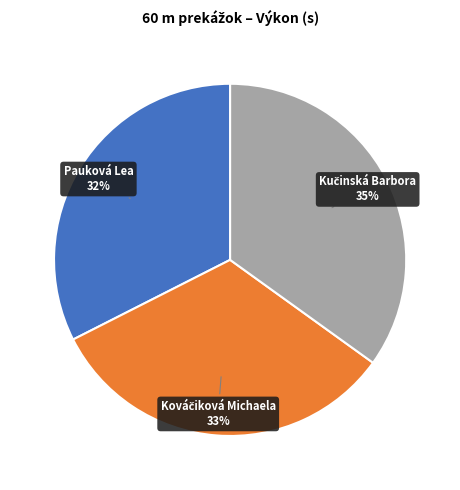

Is there a majority slice in this chart?

No